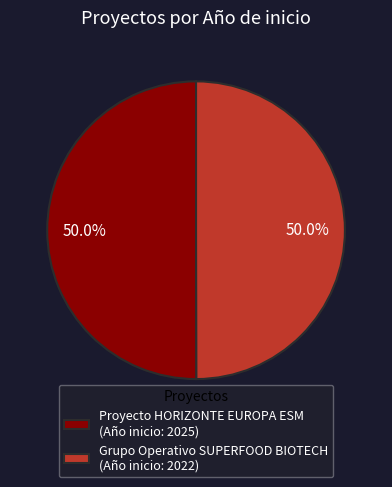

What is the total percentage of Grupo Operativo SUPERFOOD BIOTECH (Año inicio: 2022) and Proyecto HORIZONTE EUROPA ESM (Año inicio: 2025)?

100.0%